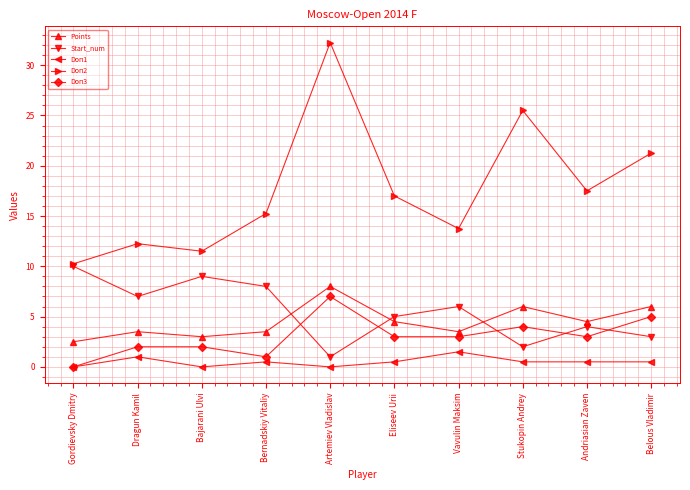

At which category is the sum across all series the highest?

Artemiev Vladislav